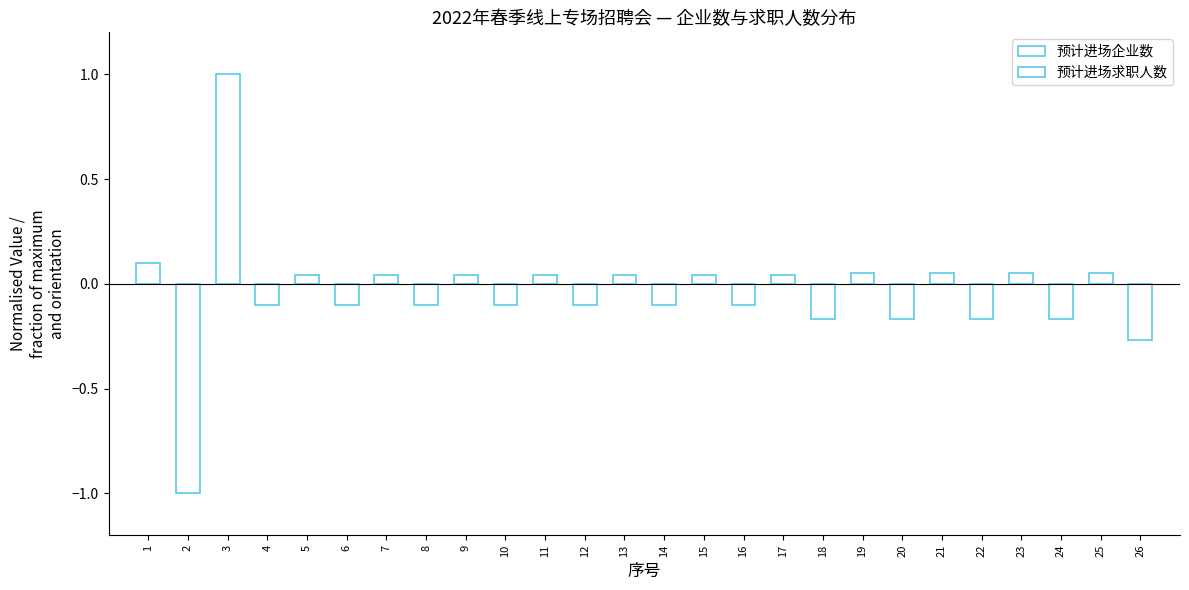

What is the greatest value displayed?

1.0